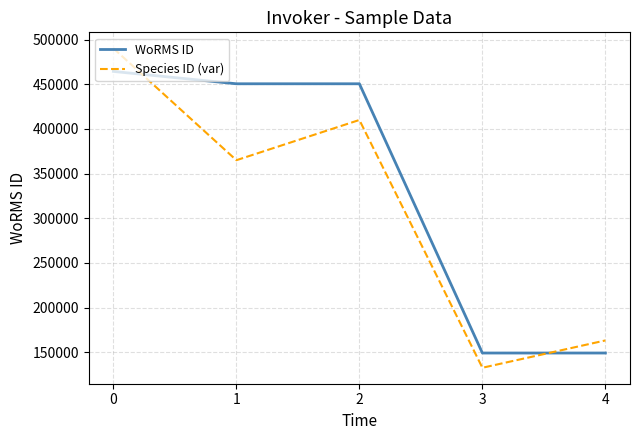

How many intersections are there between Species ID (var) and WoRMS ID?

2